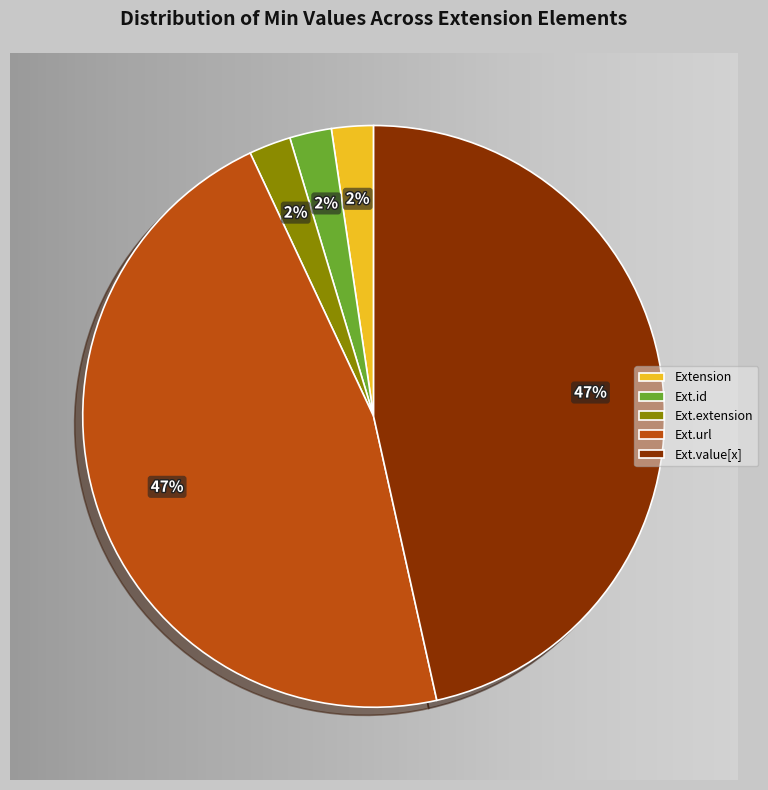

Is Ext.url the majority of the pie?

No